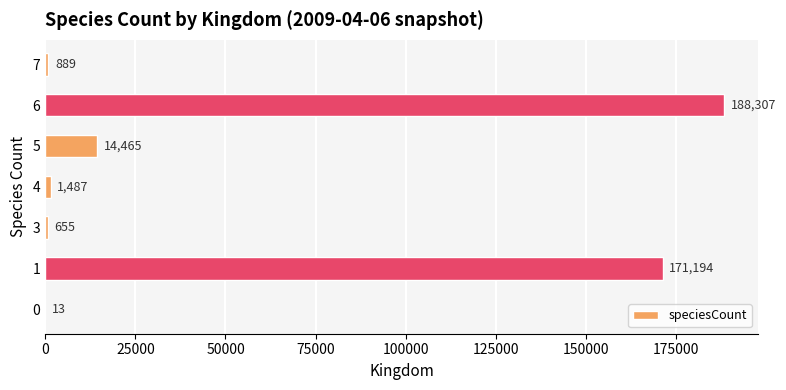

Is it true that the value at 0 is 13?

True